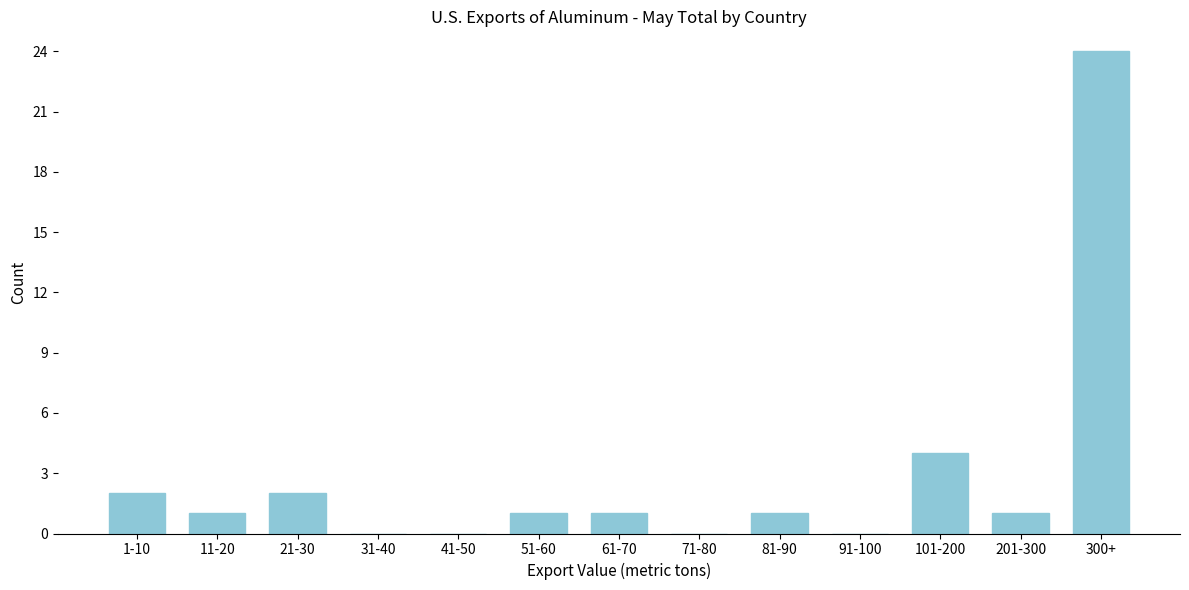

Reading left to right, extract all data points from this chart.

1-10=2	11-20=1	21-30=2	31-40=0	41-50=0	51-60=1	61-70=1	71-80=0	81-90=1	91-100=0	101-200=4	201-300=1	300+=24